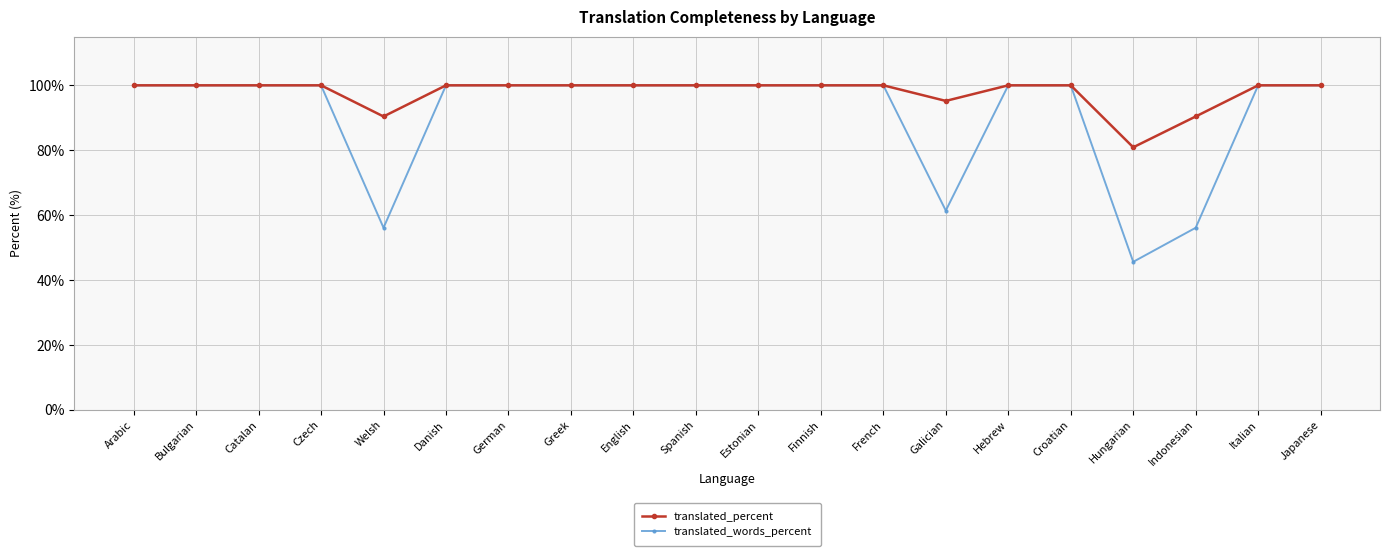

Which series has the widest spread of values?

translated_words_percent